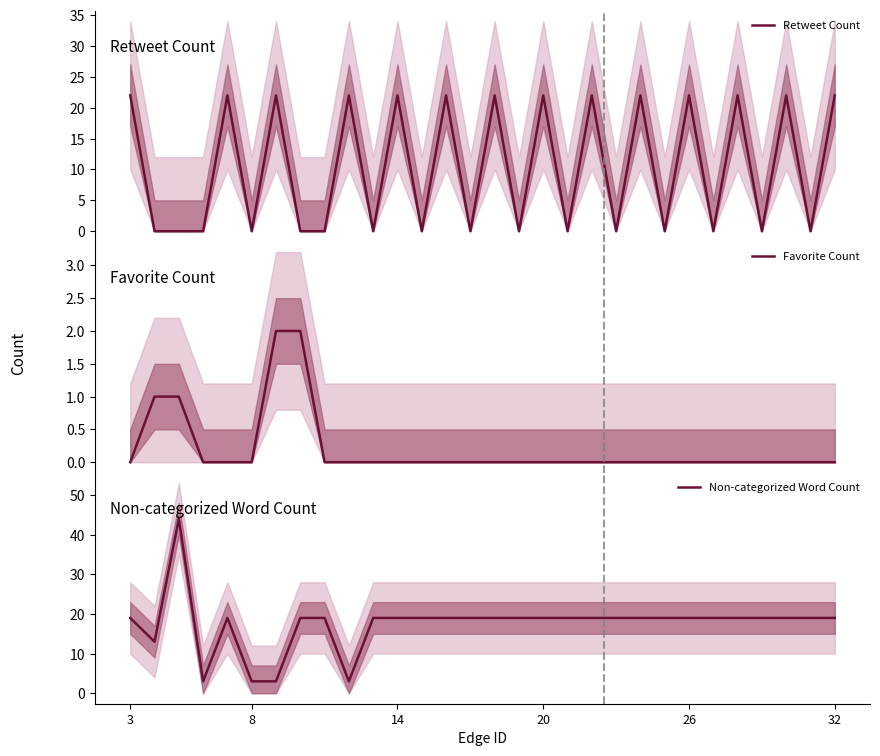

What is the maximum value for Retweet Count?

22